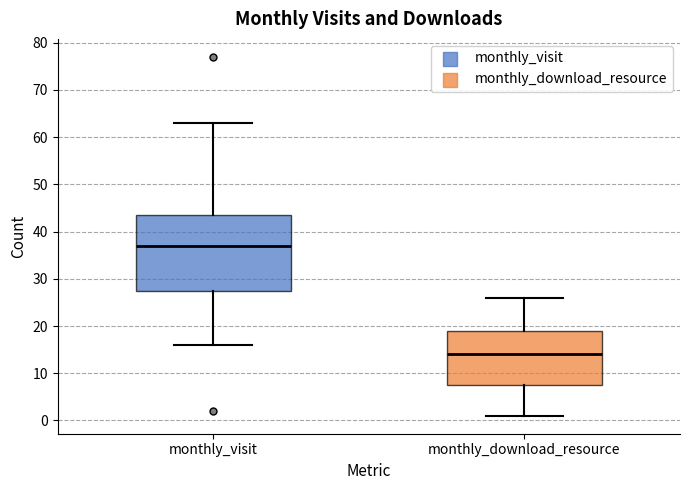

Comparing the boxes themselves (not the whiskers), which one is the tallest?

monthly_visit